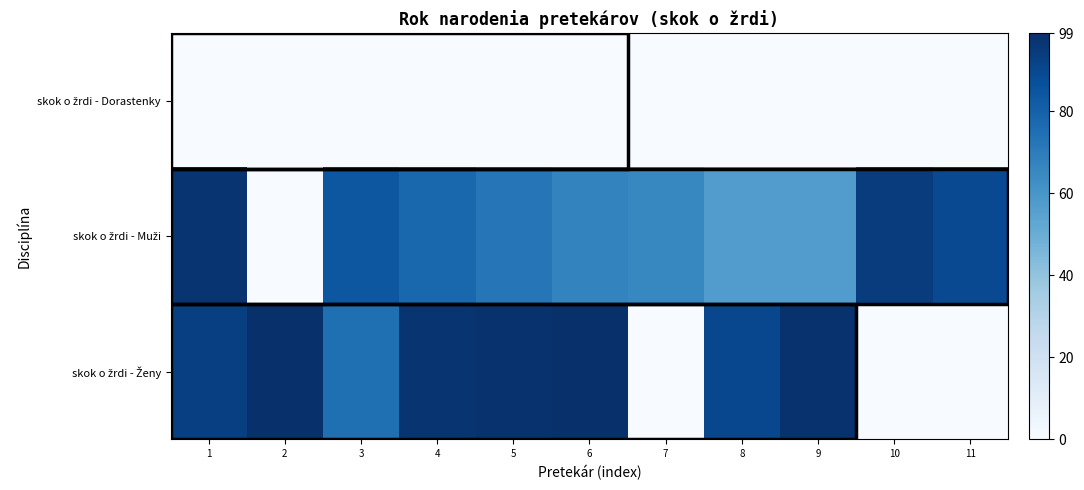

Which series has the largest total across all categories?

skok o žrdi - Muži